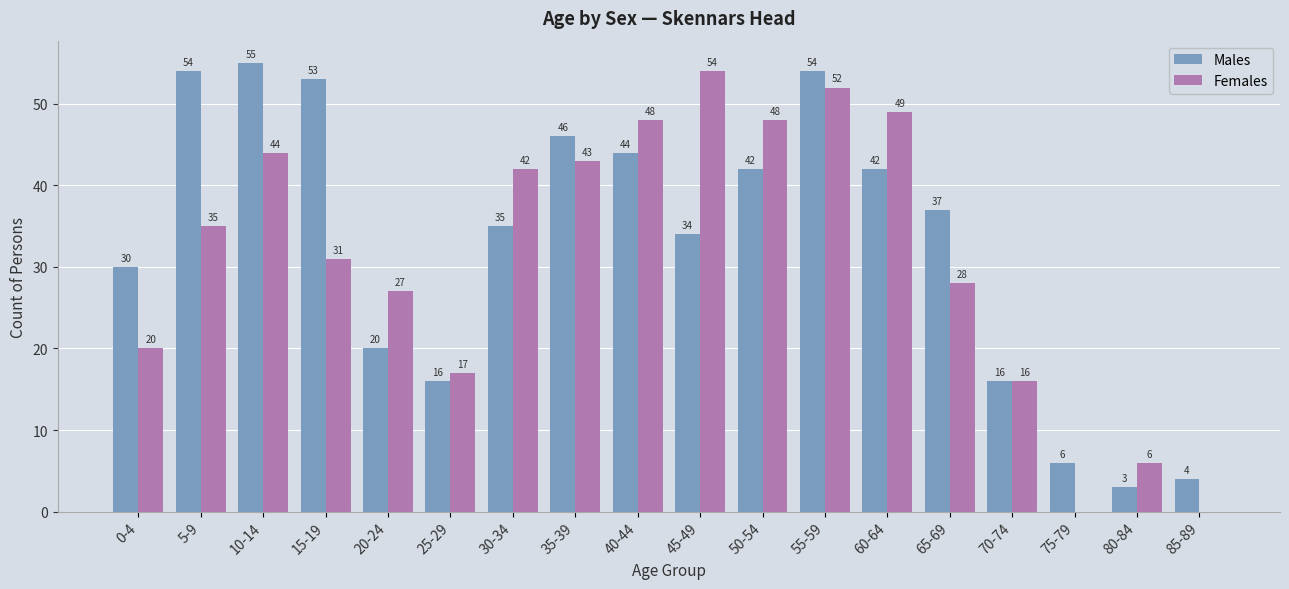

At which category is the sum across all series the highest?

55-59